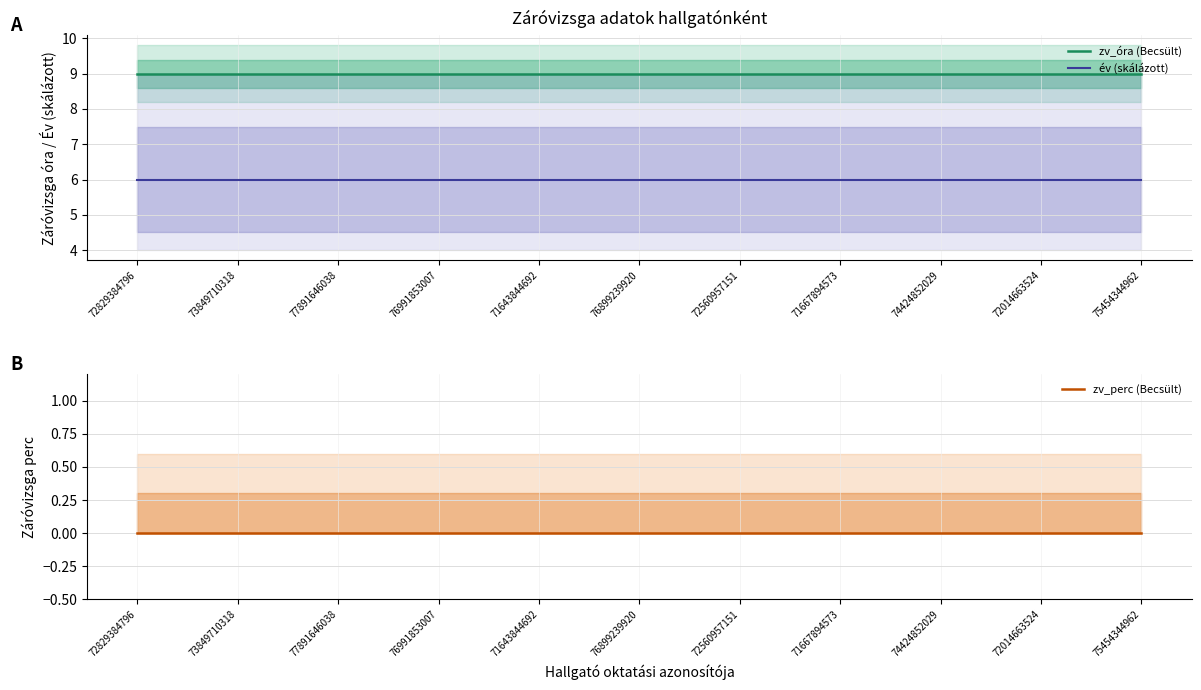

List the labels in order of év (skálázott) value, largest first.

72829384796, 73849710318, 77891646038, 76991853007, 71643844692, 76899239920, 72560957151, 71667894573, 74424852029, 72014663524, 75454344962